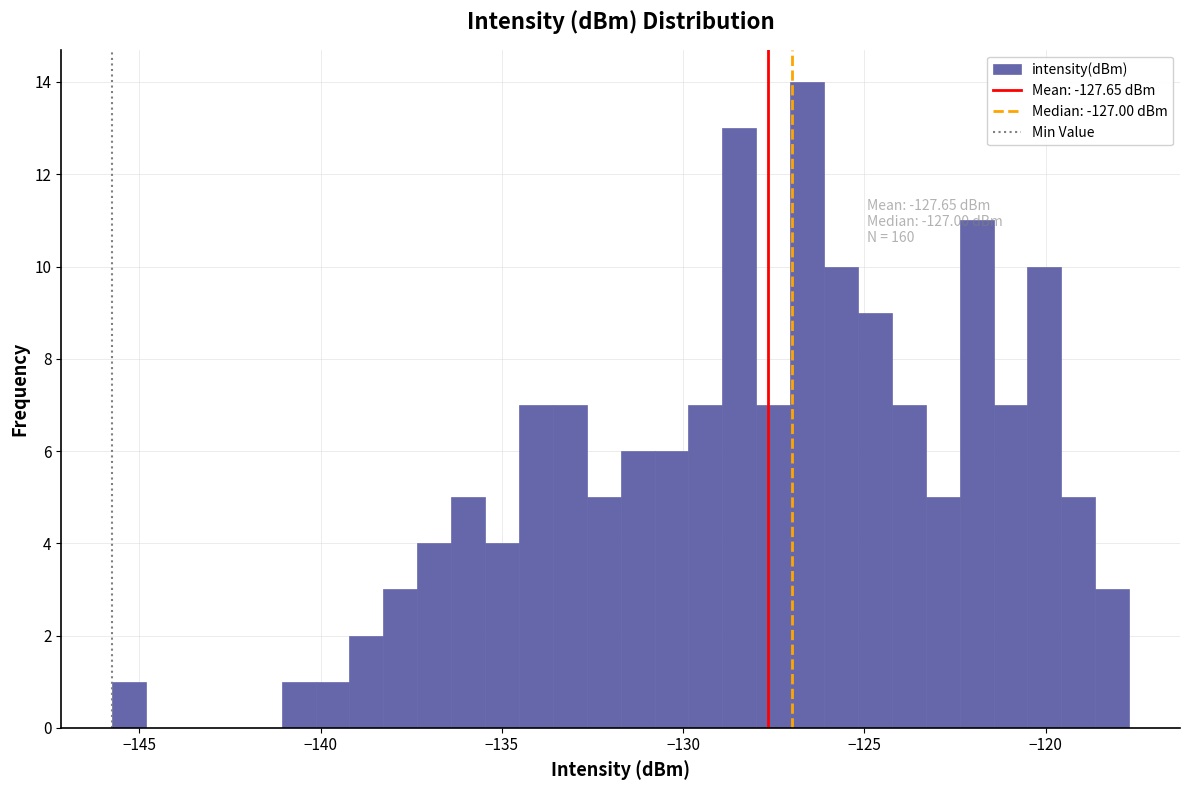

Around what value on the x-axis is the tallest bar? Give the approximate position of its centre, as read against the axis.

-126.5